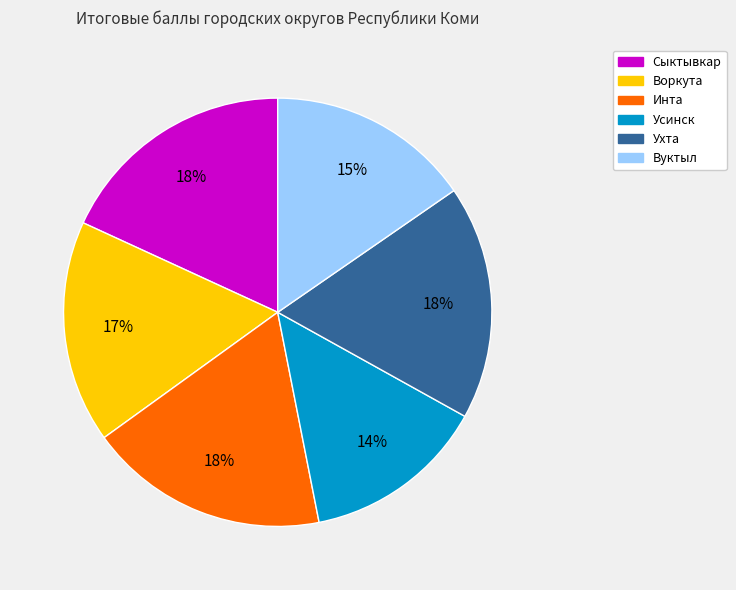

To the nearest percent, what is the average slice percentage?

17%